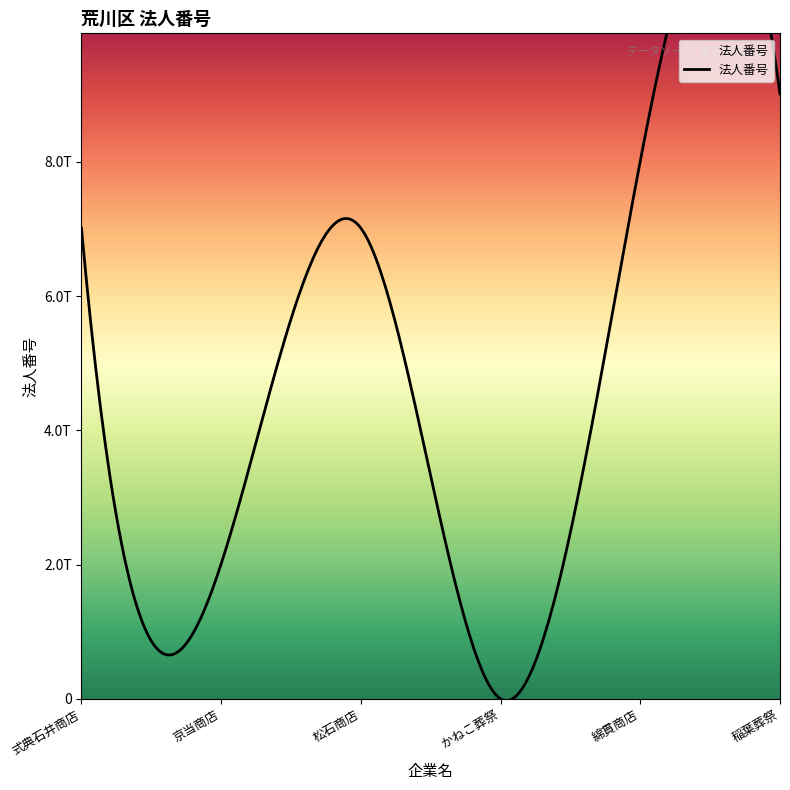

Reading left to right, list all the values displayed in this chart.

7011501021568	2011502008024	7011502011122	0	8011502011955	9011502007119